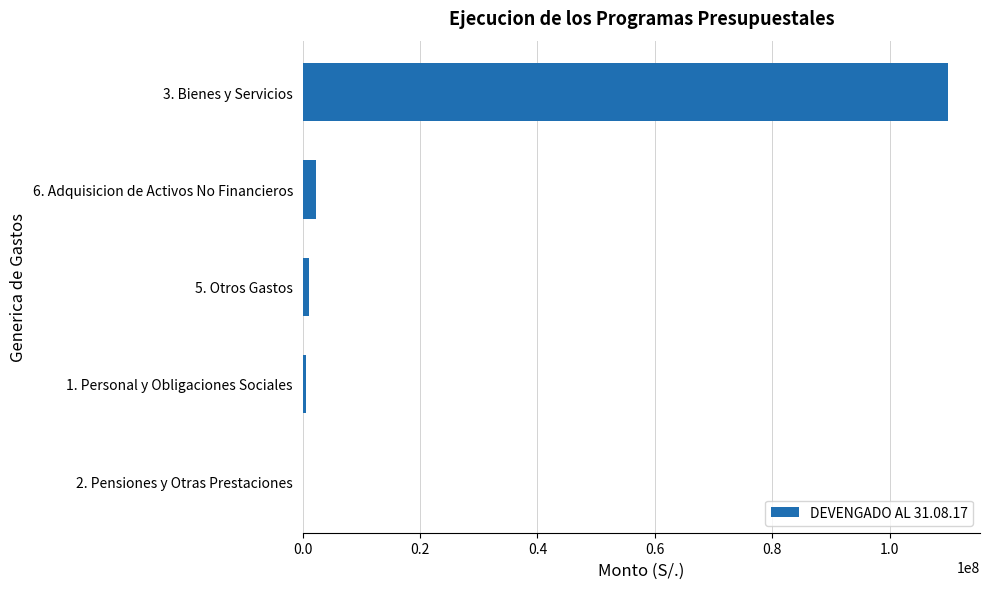

Where is the data nearest to the value 54942091?

6. Adquisicion de Activos No Financieros